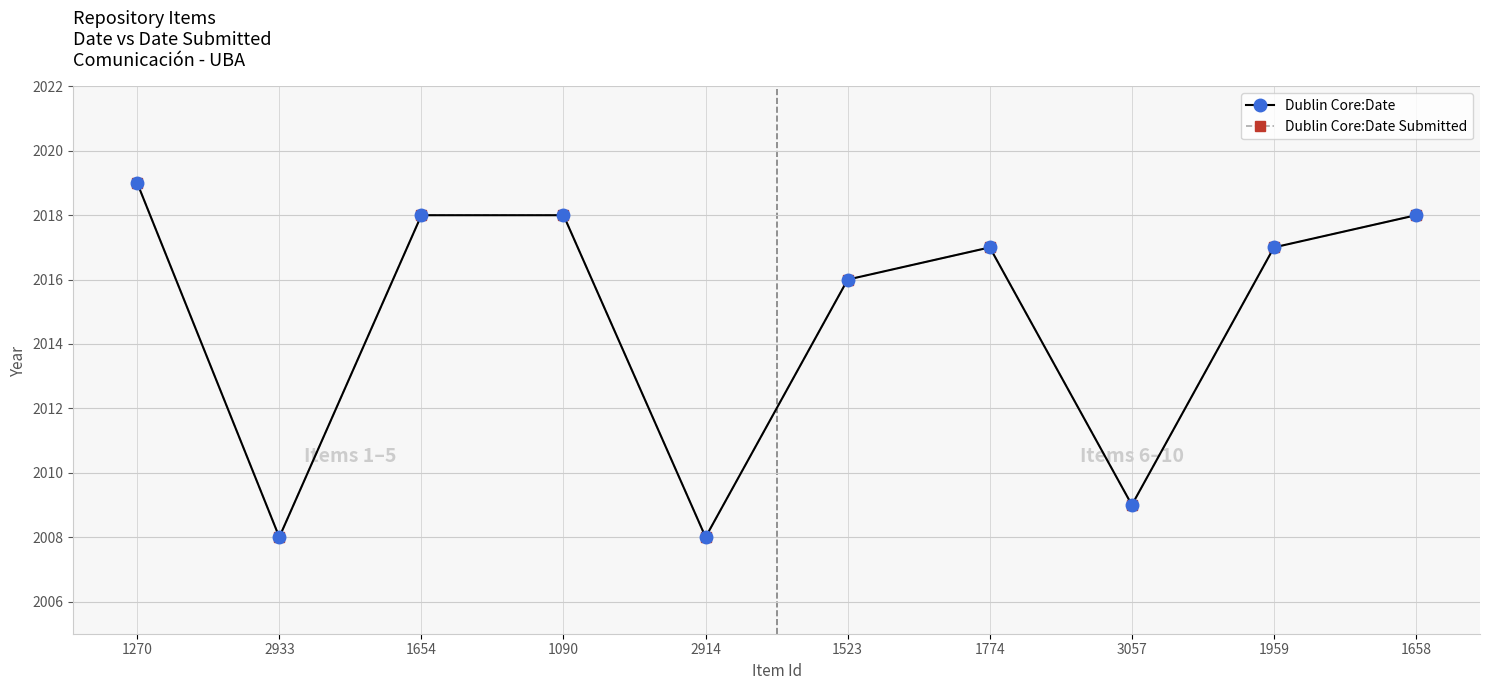

Where does the Dublin Core:Date Submitted series first go above 2017?

1270